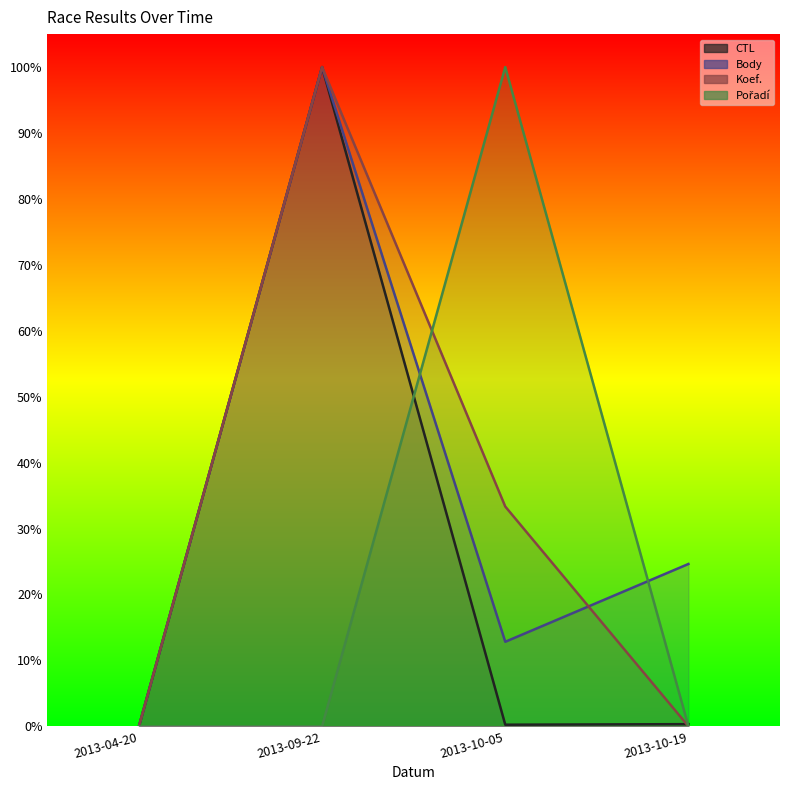

True or false: CTL has a value of 0.0 at 2013-04-20.

True